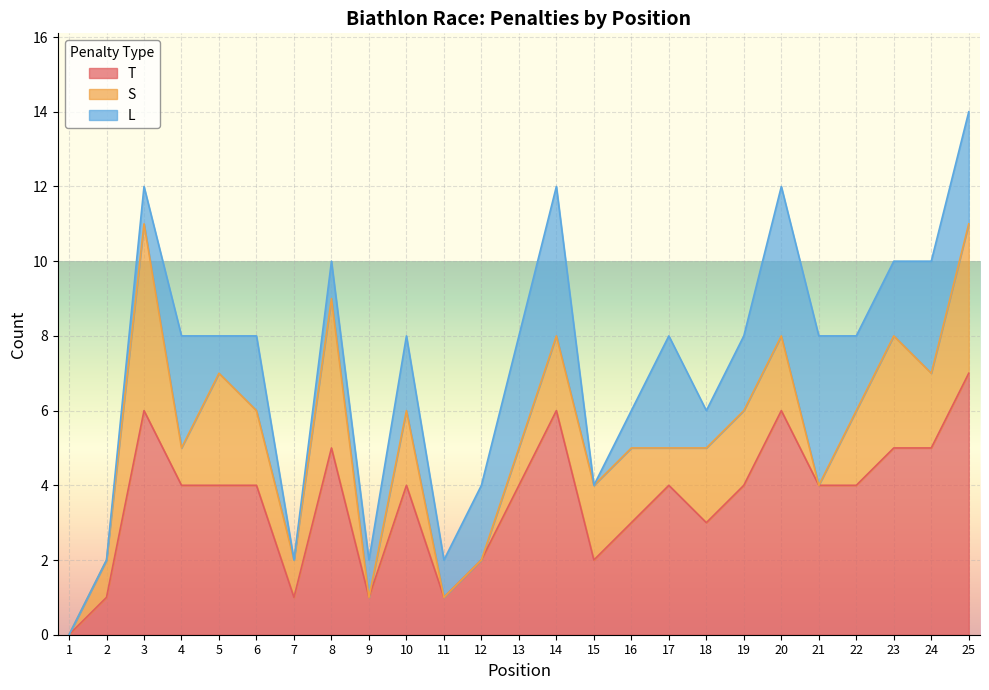

Reading left to right, transcribe all the data shown in this chart.

T: 0	1	6	4	4	4	1	5	1	4	1	2	4	6	2	3	4	3	4	6	4	4	5	5	7
S: 0	1	5	1	3	2	1	4	0	2	0	0	1	2	2	2	1	2	2	2	0	2	3	2	4
L: 0	0	1	3	1	2	0	1	1	2	1	2	3	4	0	1	3	1	2	4	4	2	2	3	3